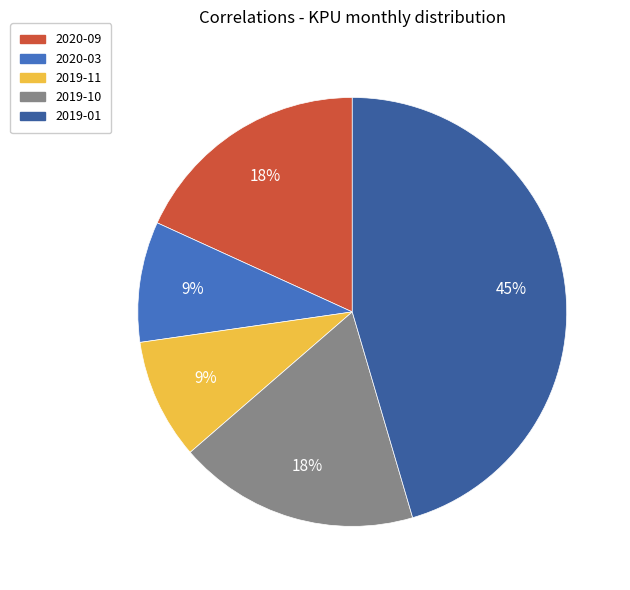

Is it true that 2019-10 is 1% of the pie?

False